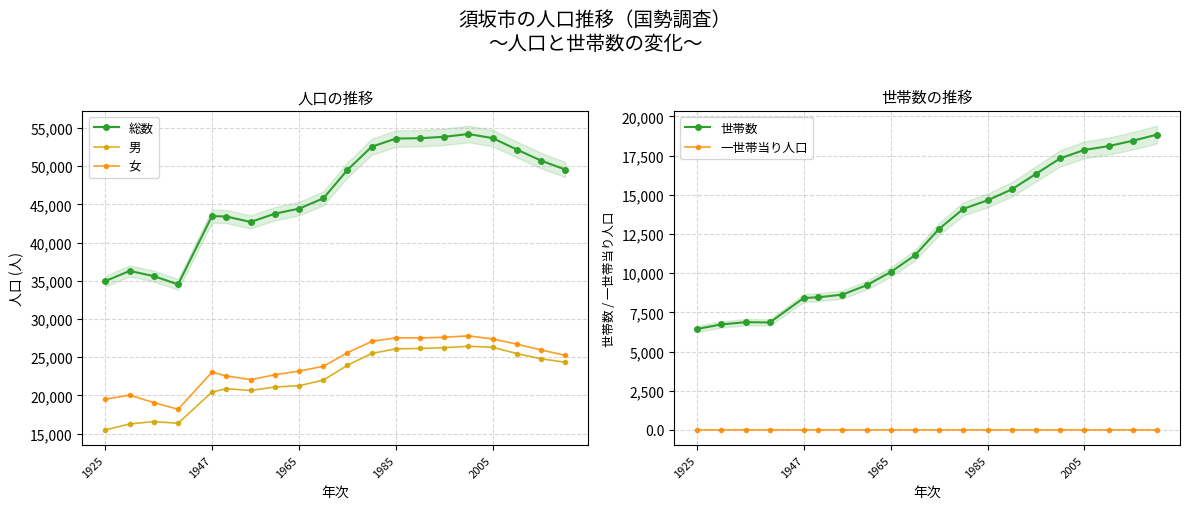

True or false: 女 has more than 1 points higher than both neighbors.

True